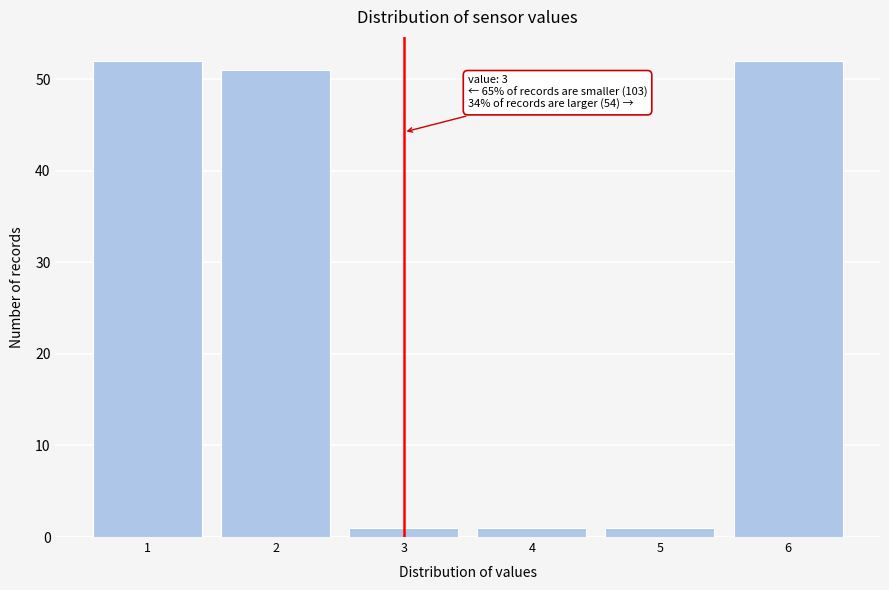

Reading left to right, transcribe all the data shown in this chart.

52	51	1	1	1	52